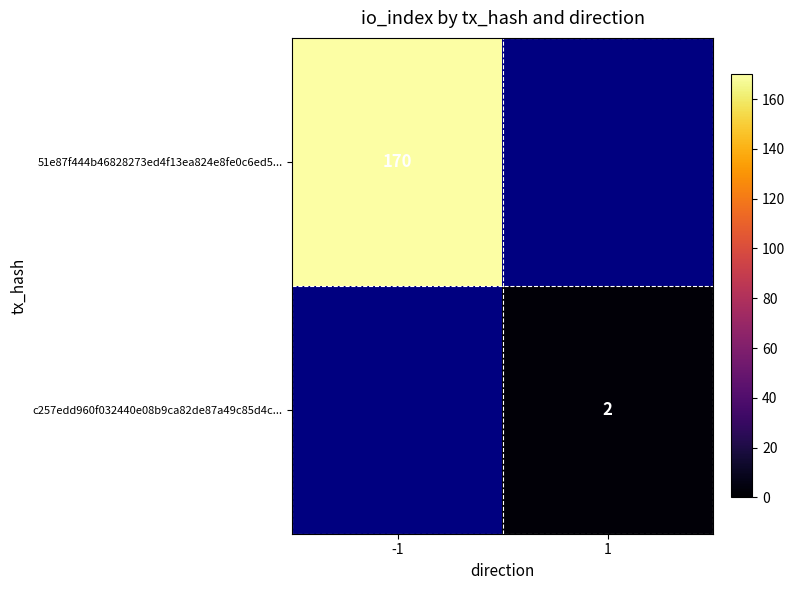

What is the maximum value shown in the chart?

170.0